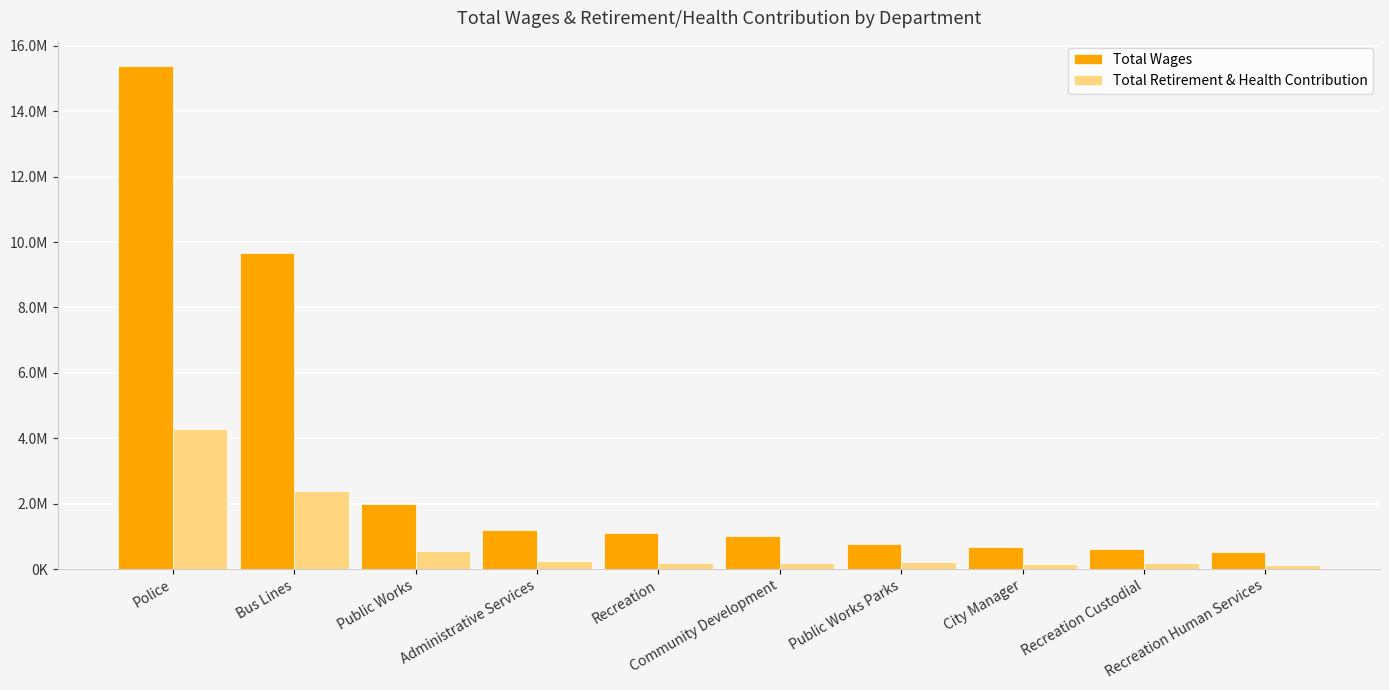

Reading left to right, transcribe all the data shown in this chart.

Total Wages: Police=15390087	Bus Lines=9673419	Public Works=2003747	Administrative Services=1200919	Recreation=1100158	Community Development=1009997	Public Works Parks=776288	City Manager=666120	Recreation Custodial=602036	Recreation Human Services=530198
Total Retirement & Health Contribution: Police=4269784	Bus Lines=2378541	Public Works=536668	Administrative Services=235568	Recreation=182567	Community Development=198274	Public Works Parks=224888	City Manager=140781	Recreation Custodial=181145	Recreation Human Services=111691